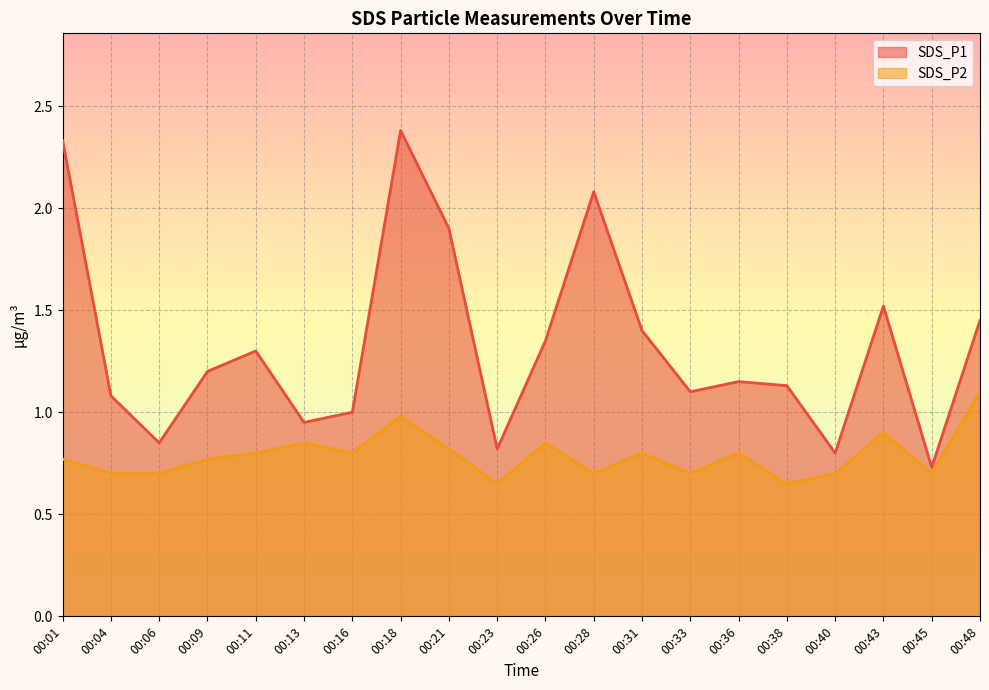

What are all the series names shown in the legend?

SDS_P1, SDS_P2